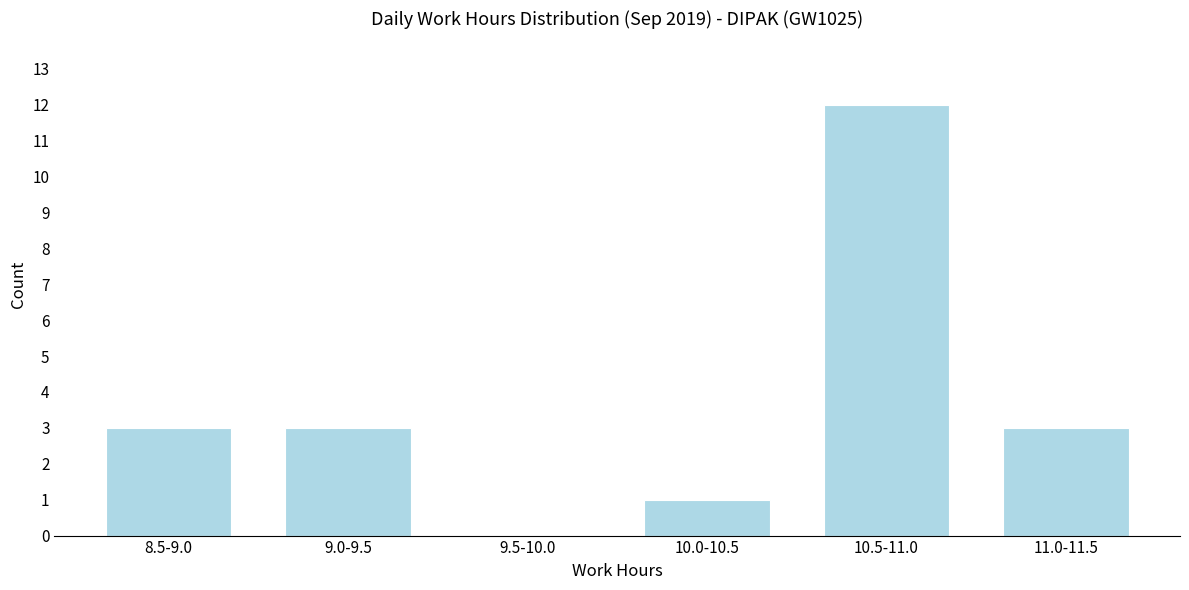

Reading right to left, transcribe all the data shown in this chart.

11.0-11.5=3	10.5-11.0=12	10.0-10.5=1	9.5-10.0=0	9.0-9.5=3	8.5-9.0=3